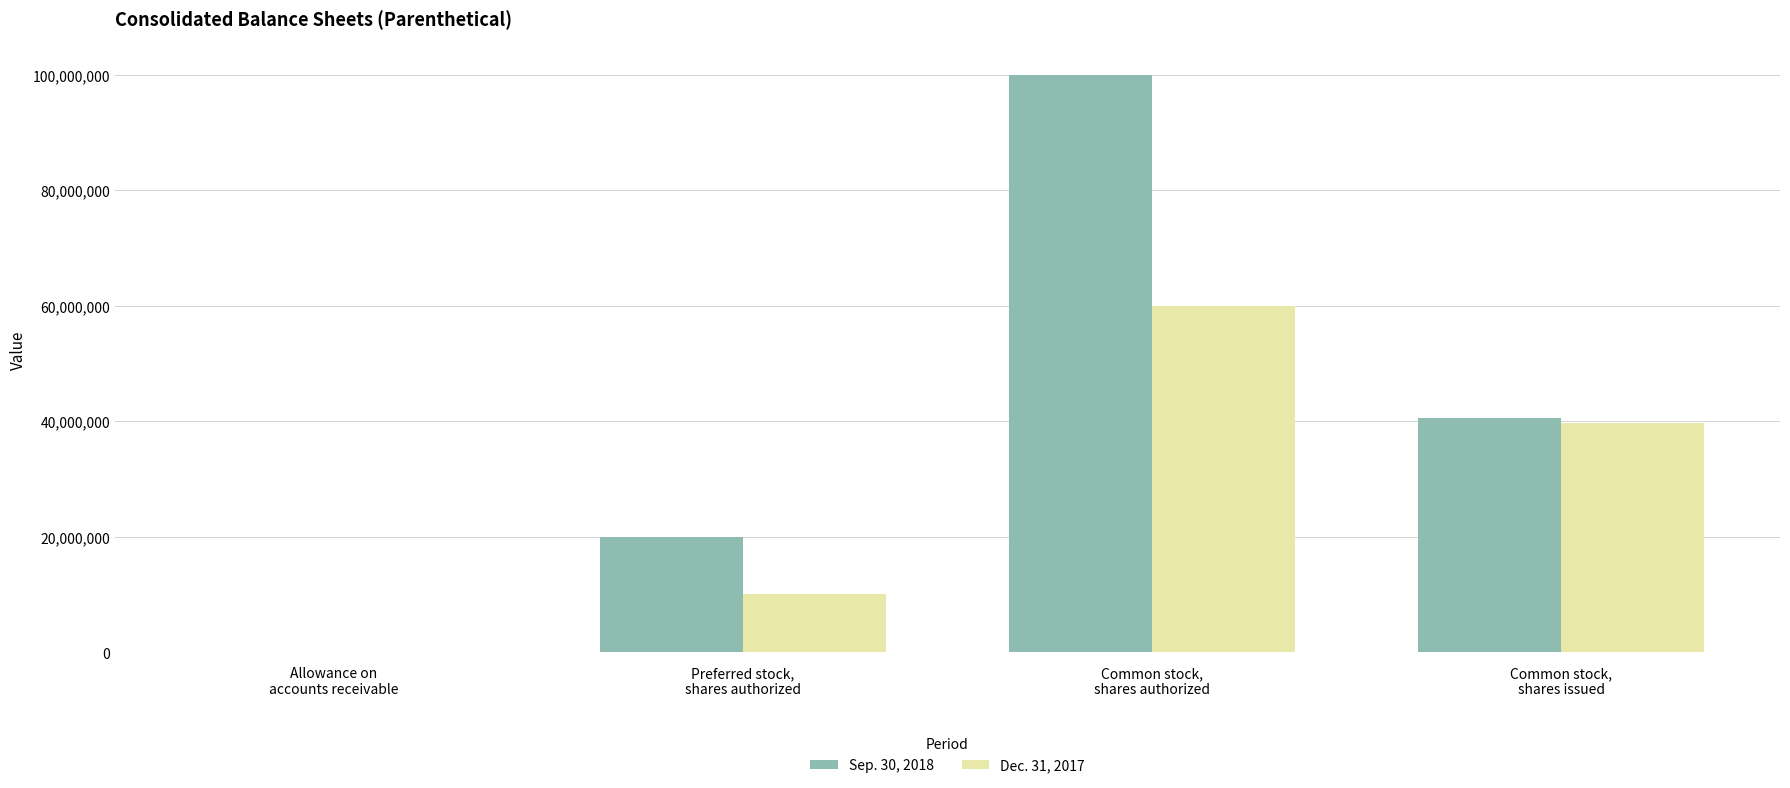

Reading left to right, what are all the values shown in this chart?

Sep. 30, 2018: 2114	20000000	100000000	40521725
Dec. 31, 2017: 1840	10000000	60000000	39696110